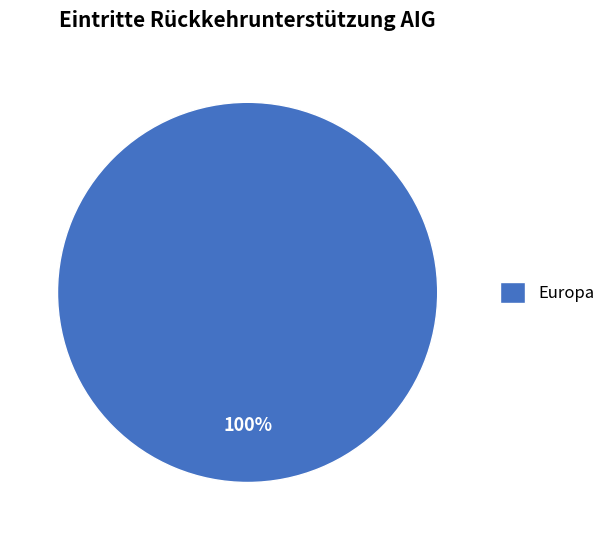

What percentage is the Europa slice, to the nearest percent?

100%